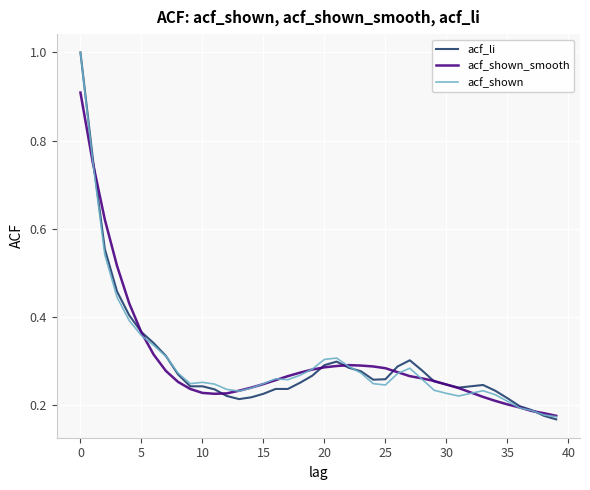

What is the maximum value shown in the chart?

1.0